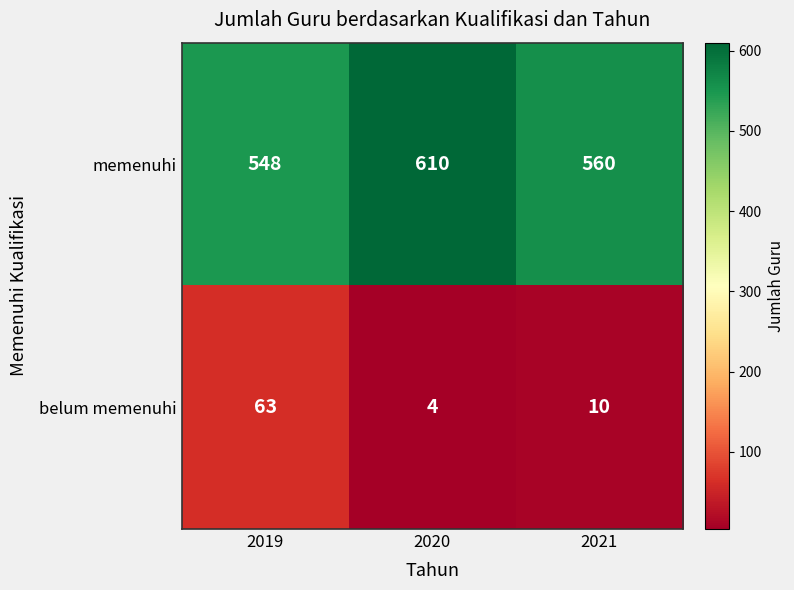

How many categories are shown in the chart?

3